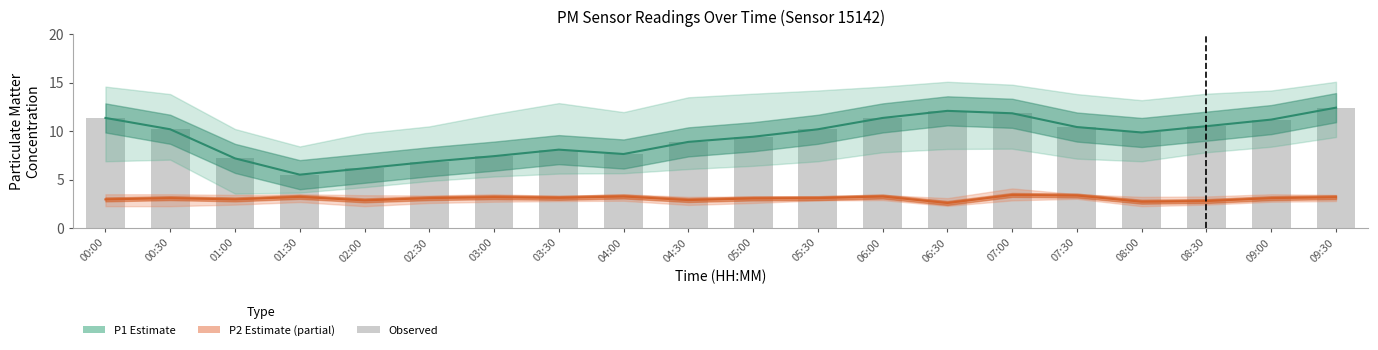

Is it true that P2 Estimate equals 4.7 at 07:00?

False